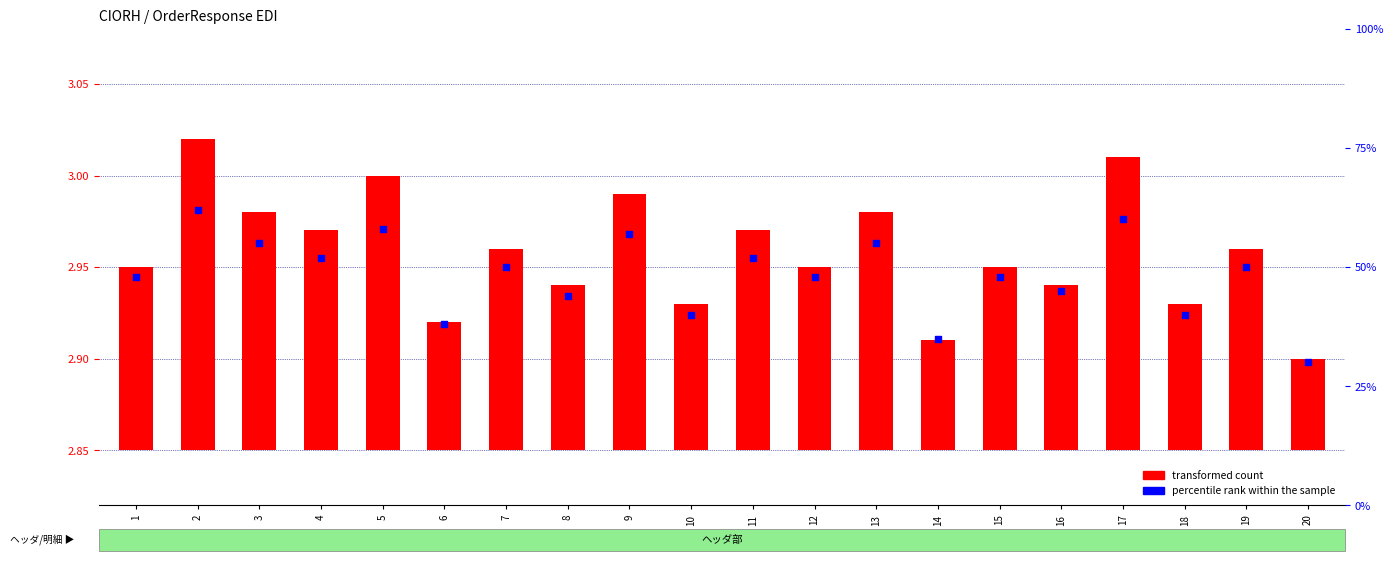

What are all the series names shown in the legend?

transformed count, percentile rank within the sample